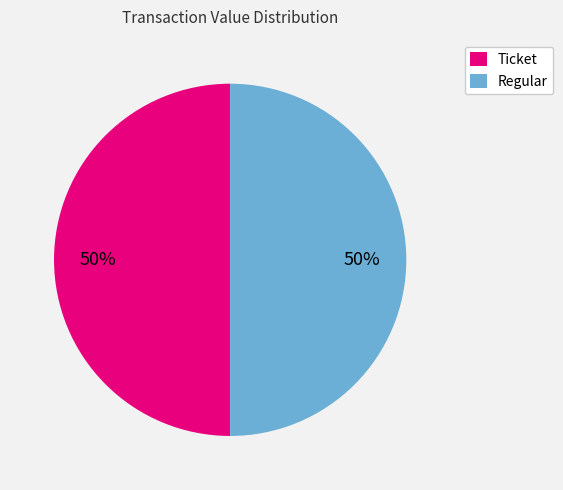

To the nearest percent, what percentage of the pie is Regular?

50%